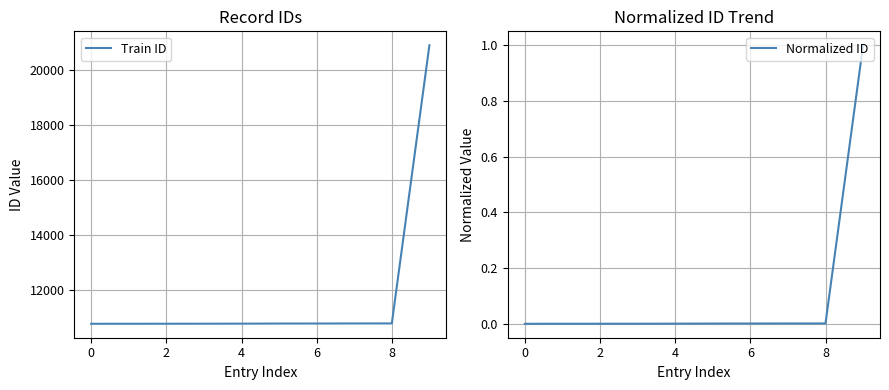

Is it true that Train ID equals 4177 at 0?

False